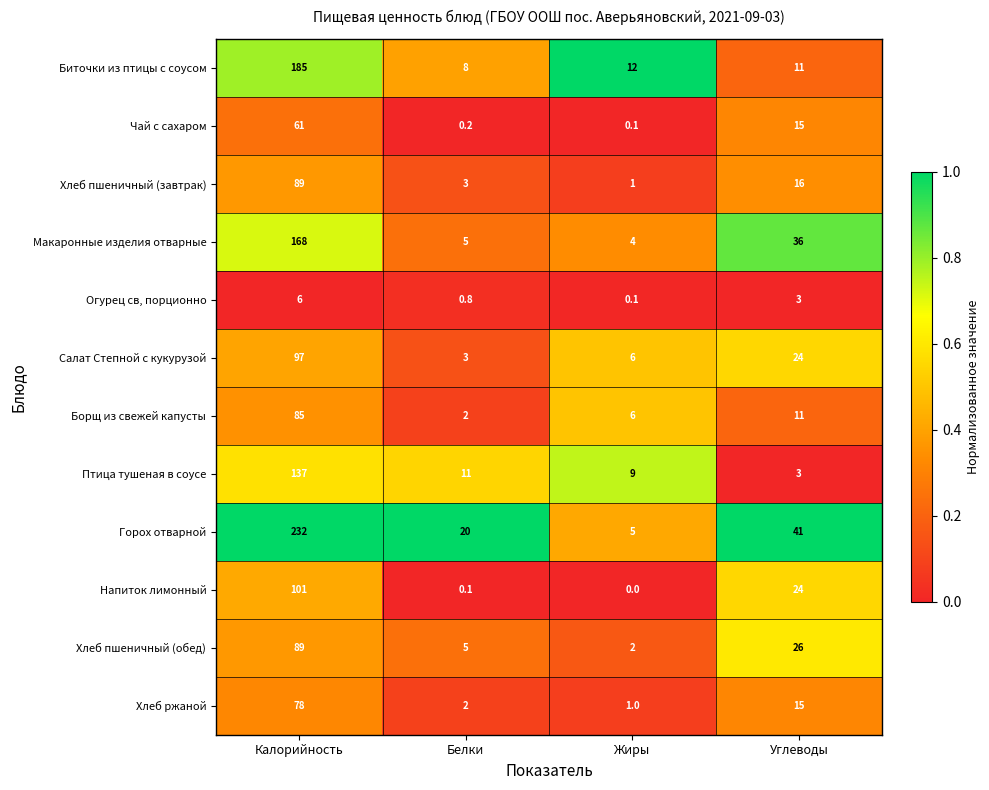

What is the average value of the Хлеб ржаной series?

24.0